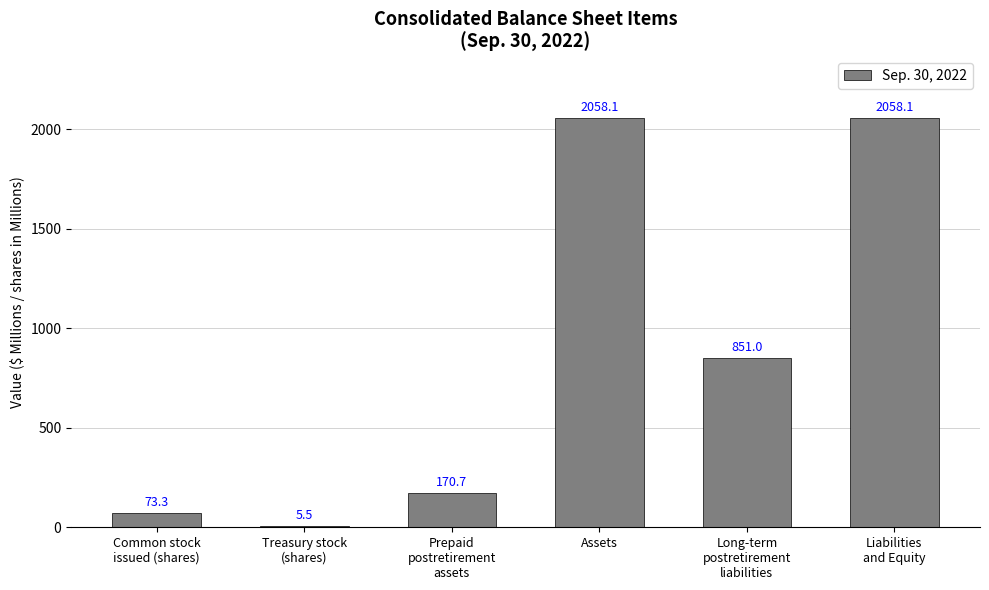

What is the difference between the values at Long-term
postretirement
liabilities and Liabilities
and Equity?

1207.1